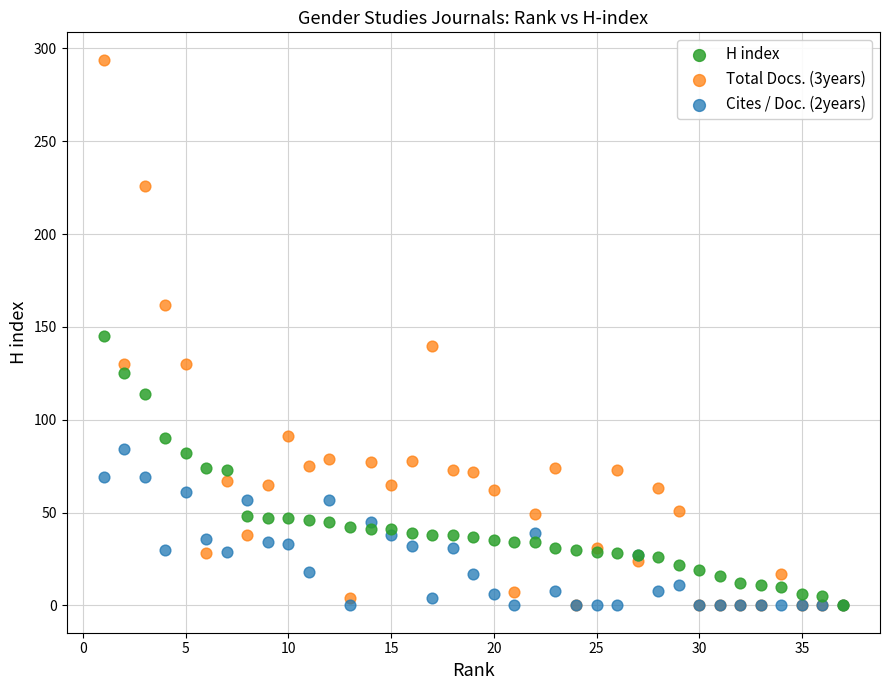

Which series has the widest spread of Y values?

Total Docs. (3years)